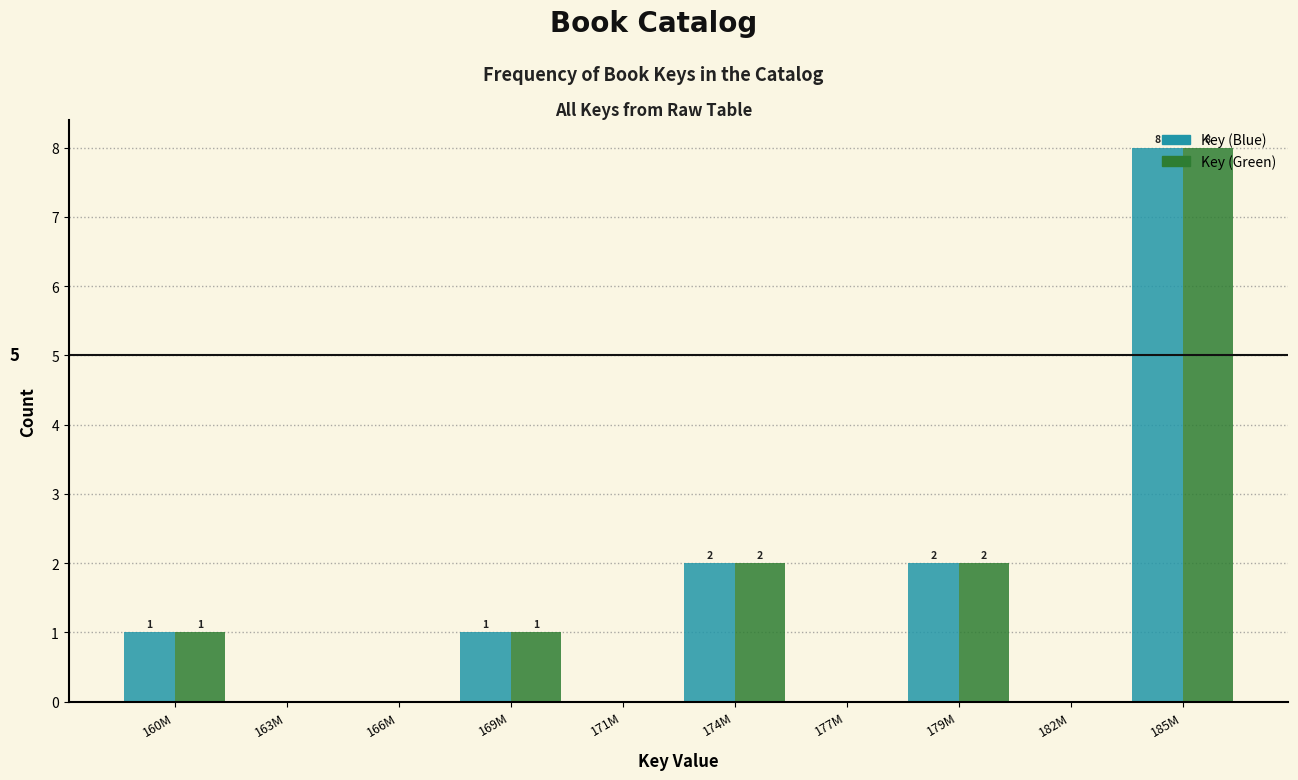

Is the value of Key (Blue) at 182M greater than the value of Key (Green) at 169M?

No